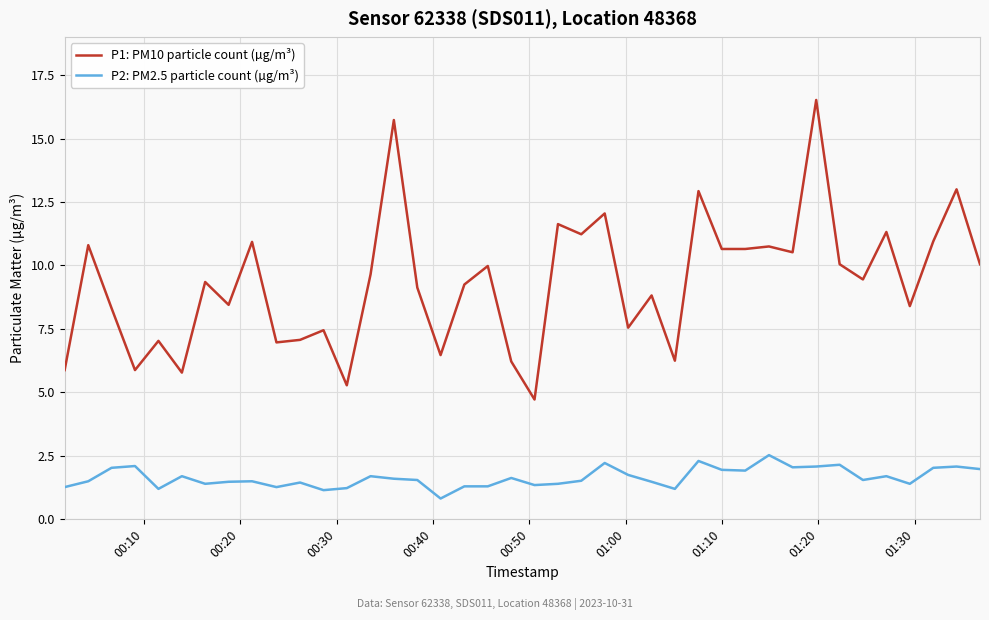

Which series has the largest total across all categories?

P1: PM10 particle count (µg/m³)